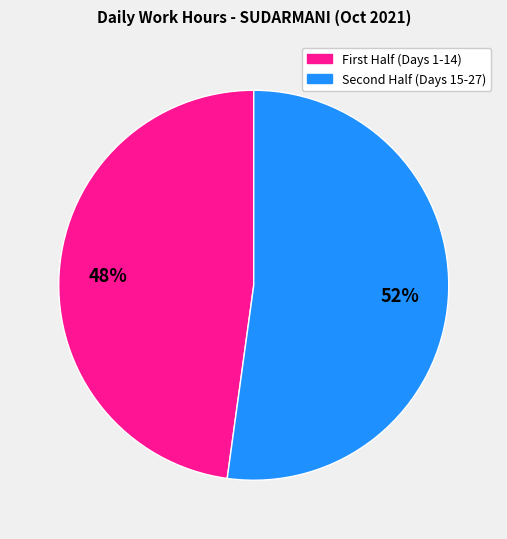

Is there a majority slice in this chart?

Yes